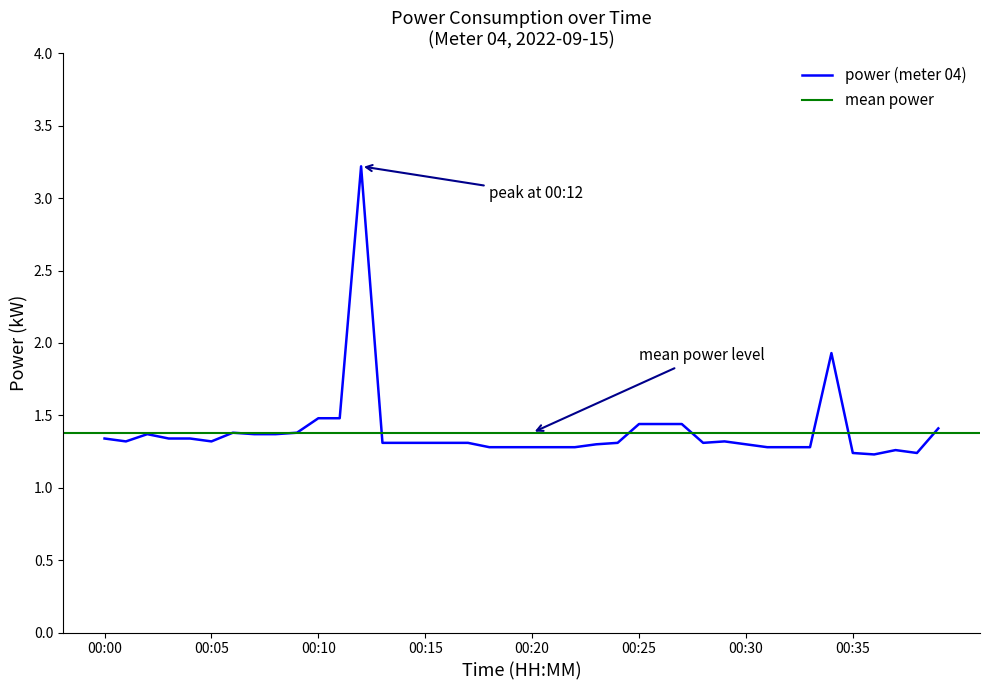

How many interior local peaks (higher than both neighbors) does the data have?

6